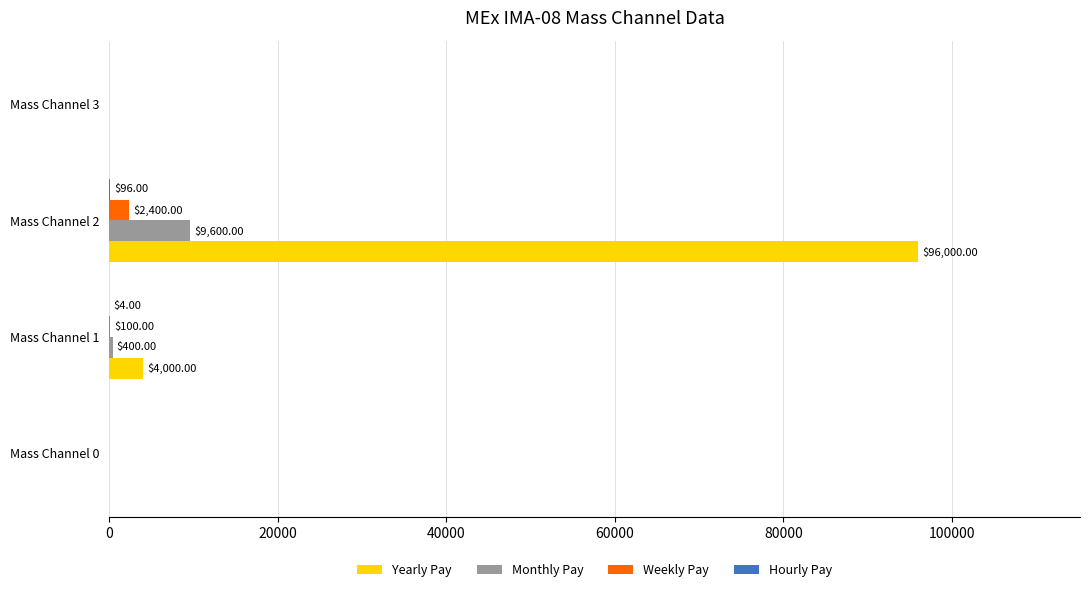

Is the value of Yearly Pay at Mass Channel 2 greater than the value of Monthly Pay at Mass Channel 2?

Yes